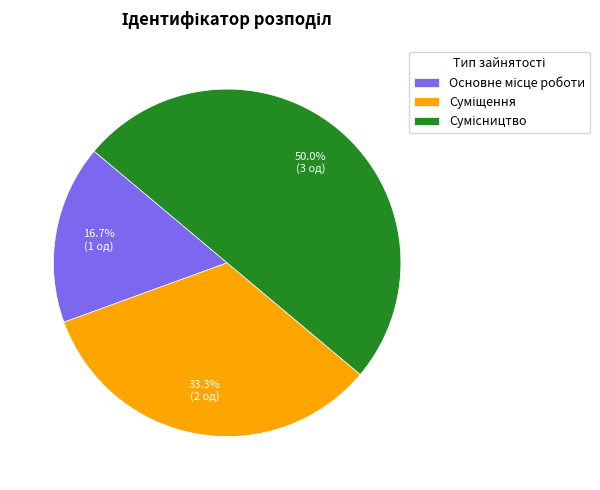

Between Сумісництво and Основне місце роботи, which is larger?

Сумісництво